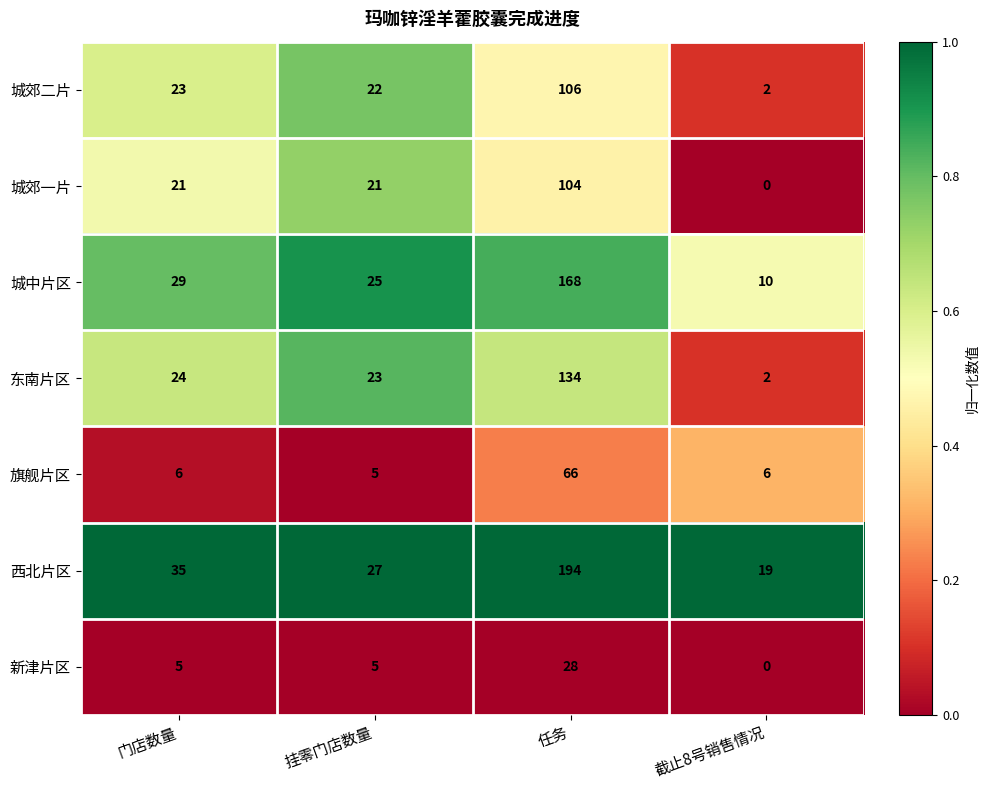

What is the difference between the second highest and minimum values in the 新津片区 series?

5